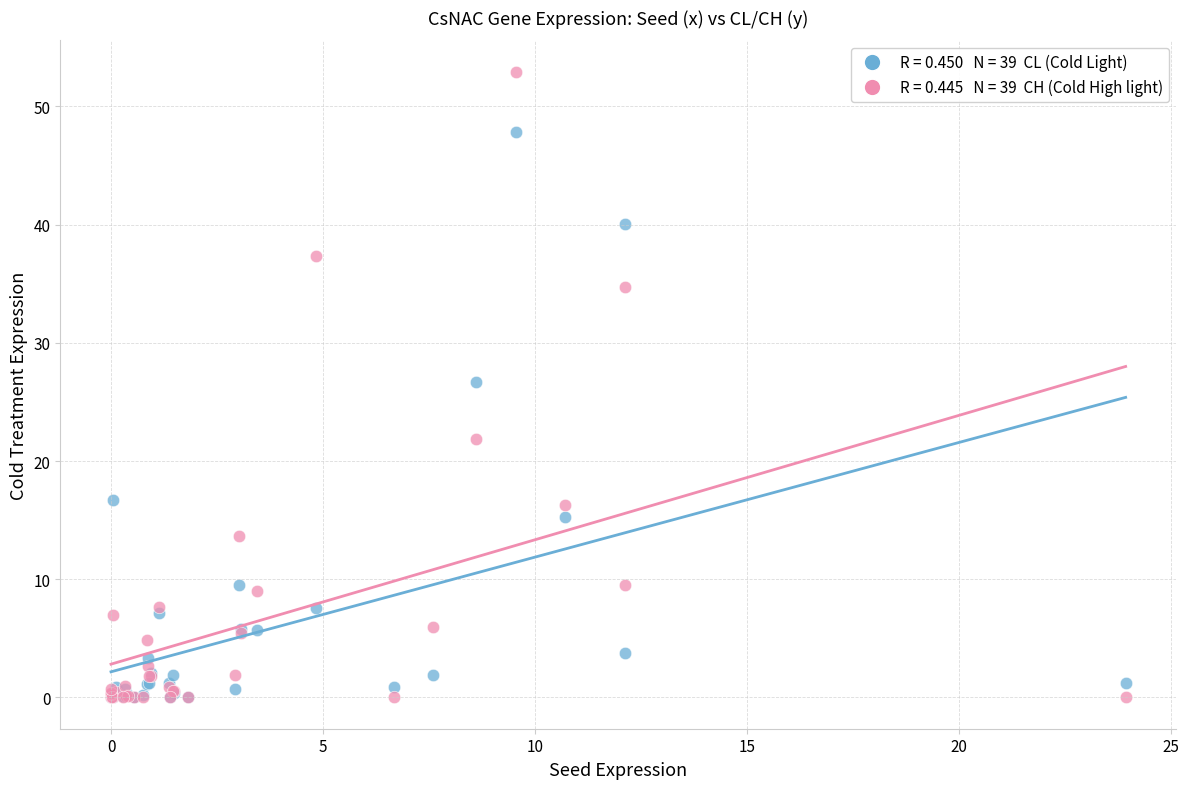

Across all series, what Y value is closest to 26?

26.7